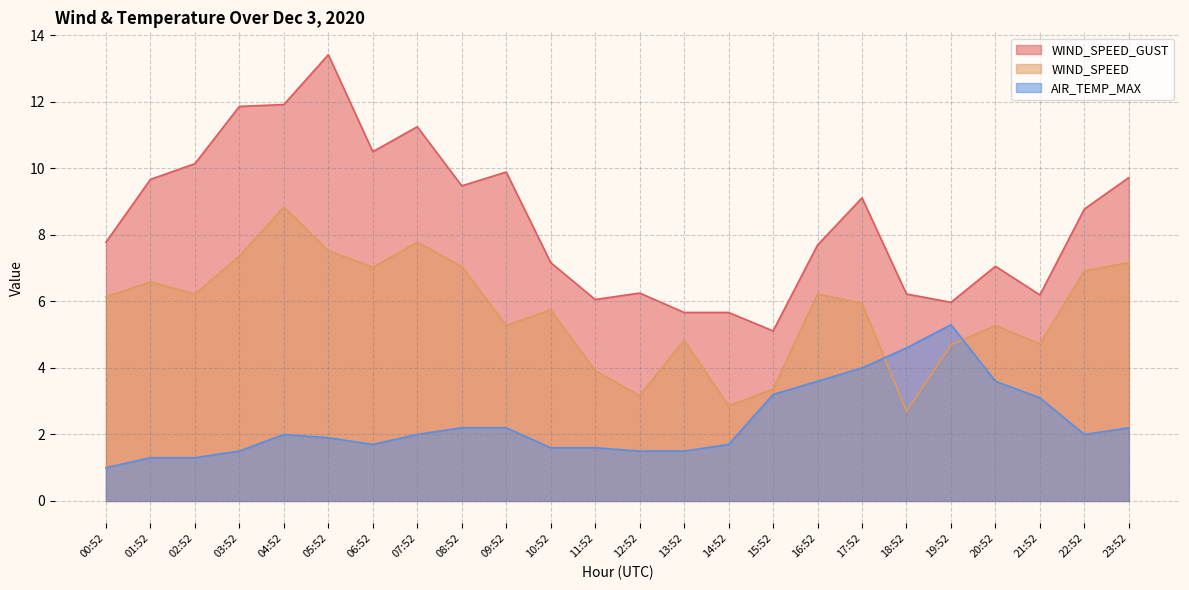

Reading right to left, extract all data points from this chart.

WIND_SPEED_GUST: 9.7	8.8	6.2	7.1	6.0	6.2	9.1	7.7	5.1	5.7	5.7	6.2	6.1	7.2	9.9	9.5	11.2	10.5	13.4	11.9	11.9	10.1	9.7	7.8
WIND_SPEED: 7.2	6.9	4.7	5.3	4.7	2.7	5.9	6.2	3.4	2.9	4.8	3.2	3.9	5.8	5.3	7.1	7.8	7.0	7.5	8.8	7.4	6.2	6.6	6.1
AIR_TEMP_MAX: 2.2	2.0	3.1	3.6	5.3	4.6	4.0	3.6	3.2	1.7	1.5	1.5	1.6	1.6	2.2	2.2	2.0	1.7	1.9	2.0	1.5	1.3	1.3	1.0